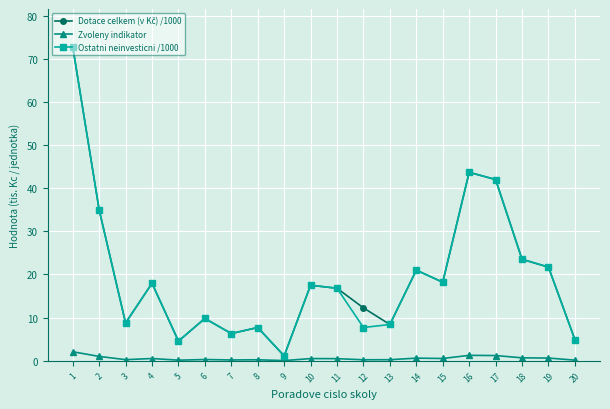

Is the value of Zvoleny indikator at 8 greater than the value of Ostatni neinvesticni /1000 at 11?

No